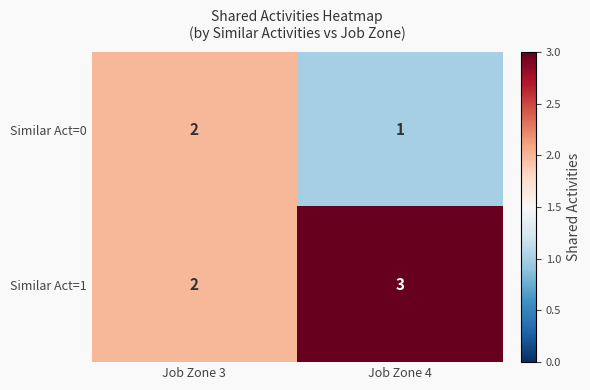

Which category has the lowest value in the Similar Act=1 series?

Job Zone 3